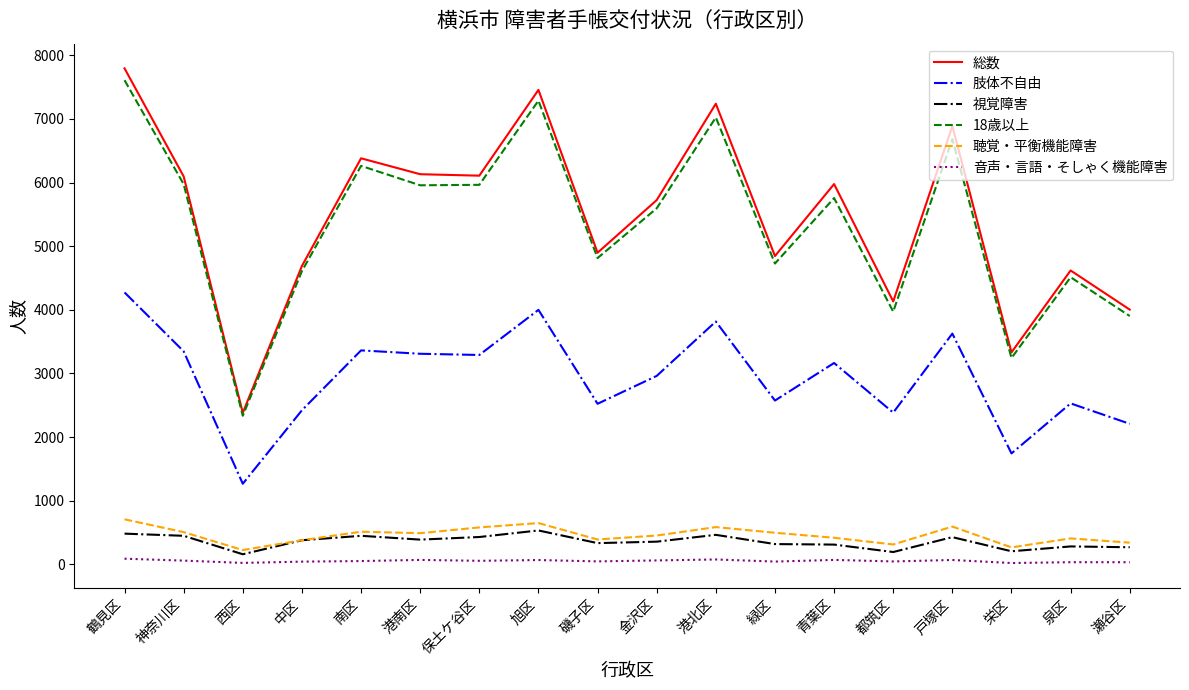

At which label does 肢体不自由 reach its minimum?

西区